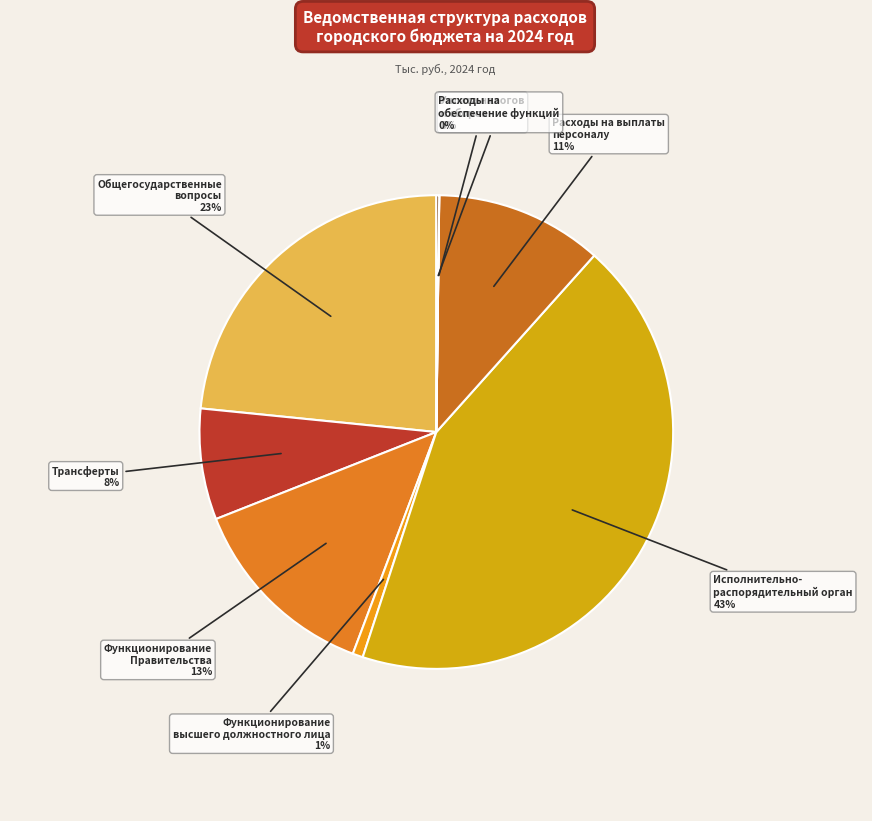

How many slices are in this pie chart?

8